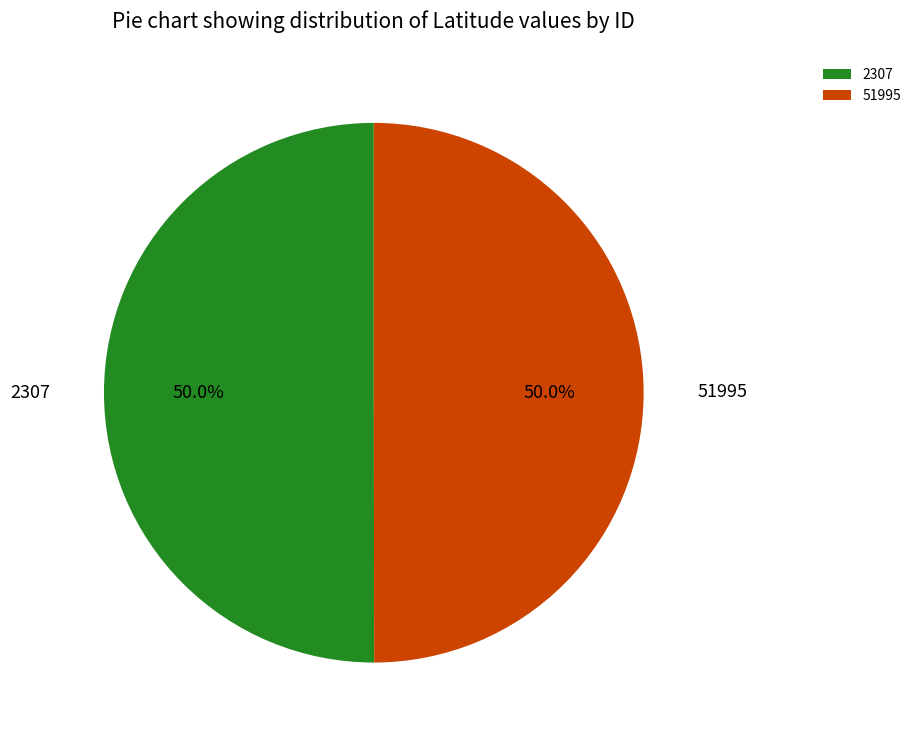

True or false: 2307 accounts for 55% of the total.

False